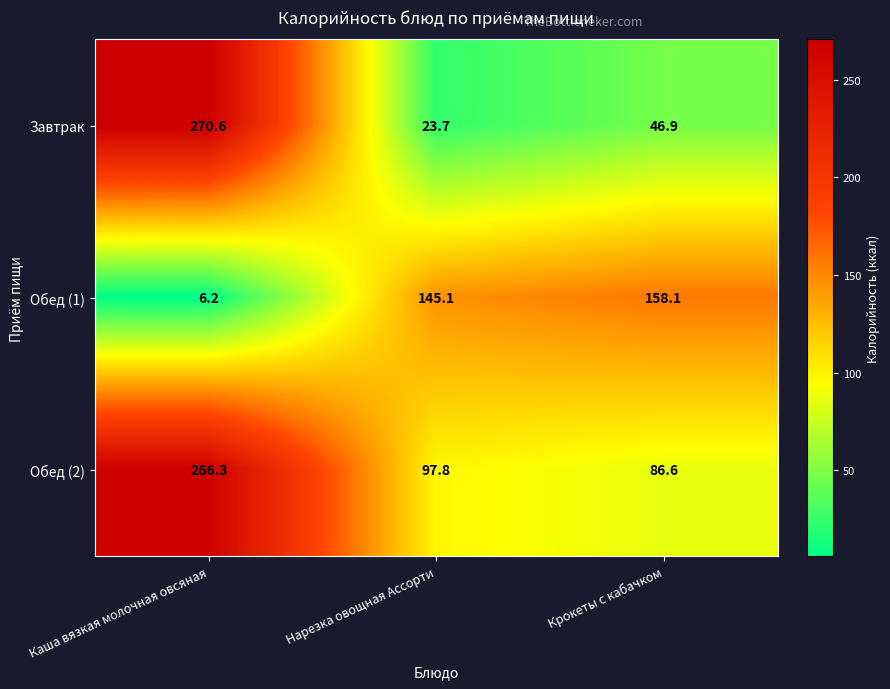

What is the approximate value of Завтрак at Каша вязкая молочная овсяная?

270.6